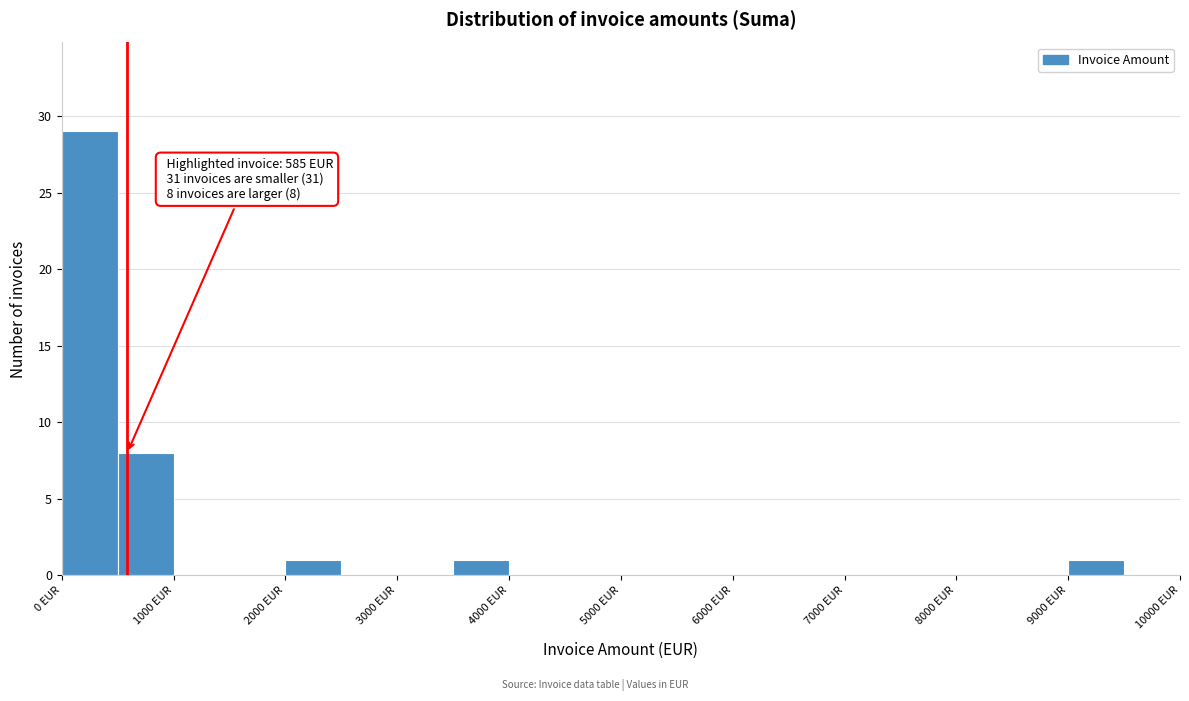

Over which range of the x-axis is the bar tallest?

0 to 500